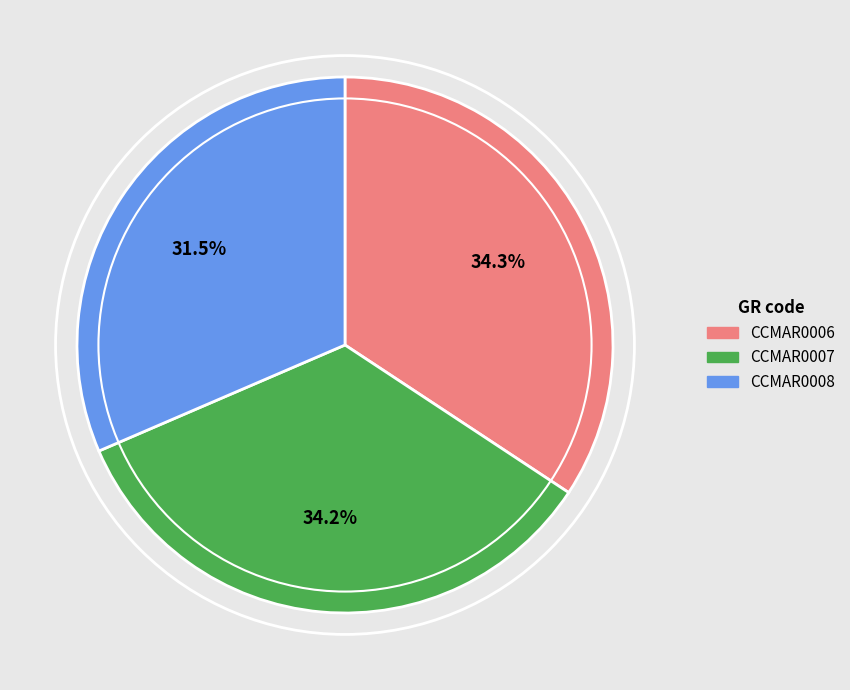

To the nearest percent, what is the combined percentage of CCMAR0007 and CCMAR0008?

66%